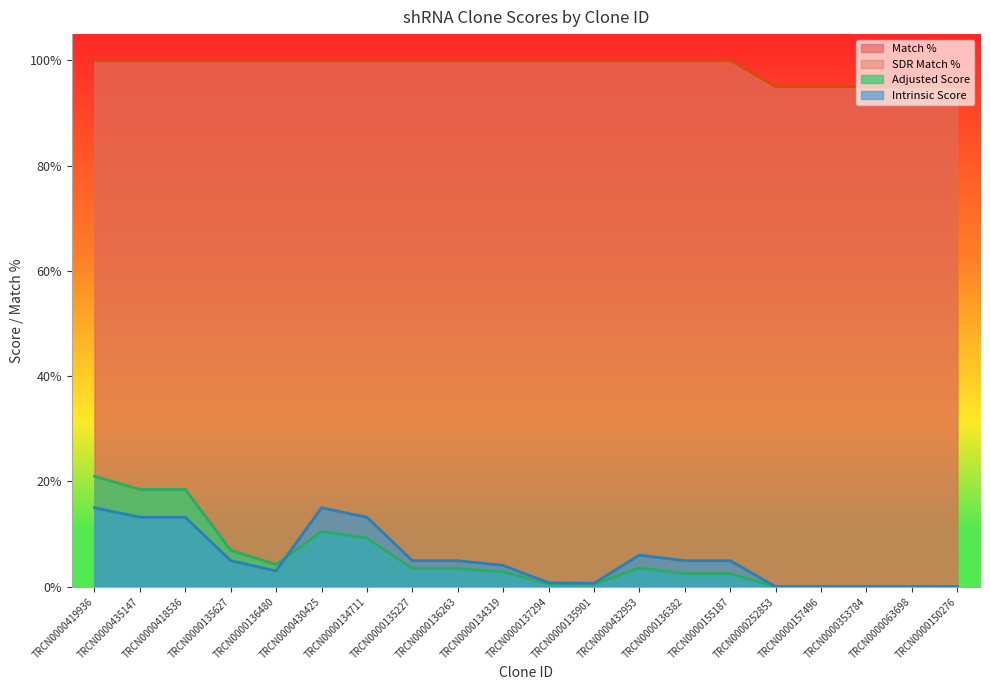

The Adjusted Score series shows 0.0 at TRCN0000150276. True or false?

True